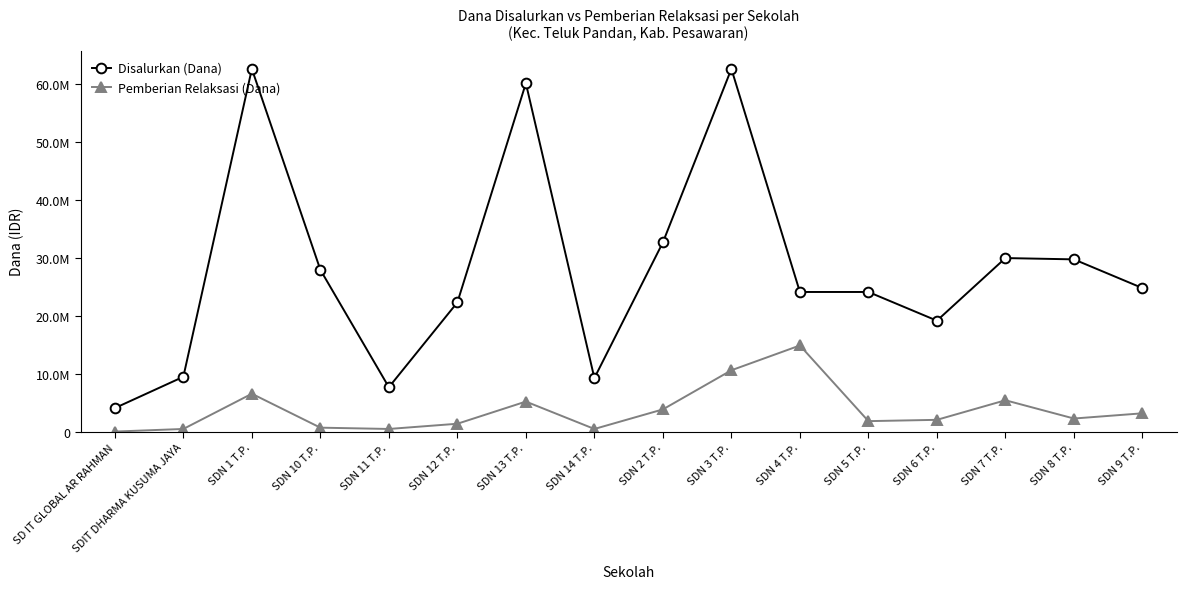

What are all the series names shown in the legend?

Disalurkan (Dana), Pemberian Relaksasi (Dana)